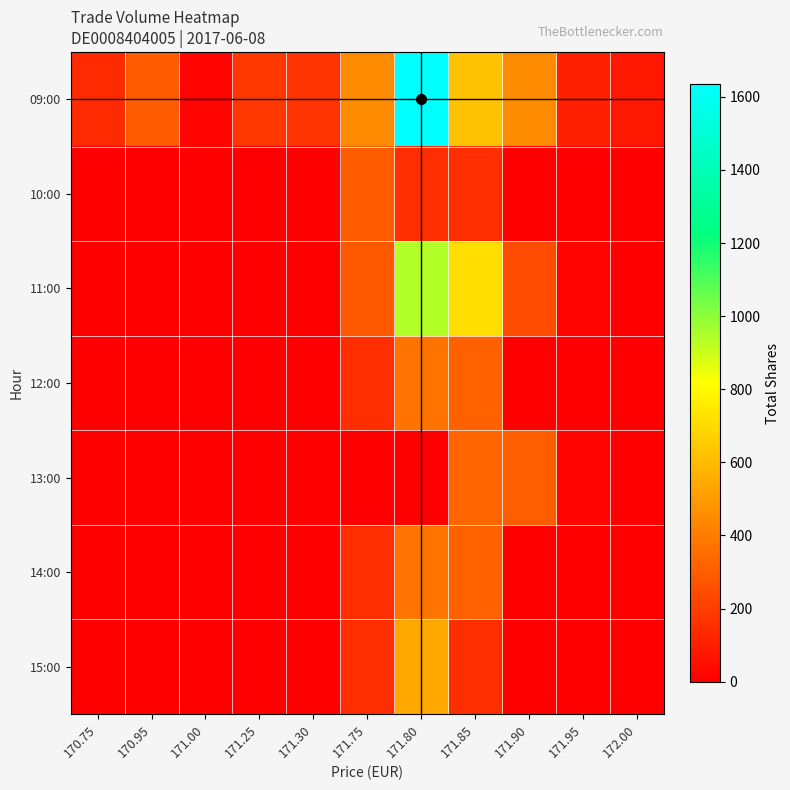

Reading left to right, extract all data points from this chart.

09:00: 170.75=139	170.95=298	171.00=19	171.25=179	171.30=167	171.75=447	171.80=1634	171.85=624	171.90=452	171.95=108	172.00=80
10:00: 170.75=0	170.95=0	171.00=0	171.25=0	171.30=0	171.75=298	171.80=151	171.85=149	171.90=0	171.95=0	172.00=0
11:00: 170.75=0	170.95=0	171.00=0	171.25=0	171.30=0	171.75=291	171.80=941	171.85=709	171.90=243	171.95=14	172.00=0
12:00: 170.75=0	170.95=0	171.00=0	171.25=0	171.30=0	171.75=149	171.80=374	171.85=317	171.90=0	171.95=0	172.00=0
13:00: 170.75=0	170.95=0	171.00=0	171.25=0	171.30=0	171.75=0	171.80=0	171.85=326	171.90=303	171.95=14	172.00=0
14:00: 170.75=0	170.95=0	171.00=0	171.25=0	171.30=0	171.75=149	171.80=374	171.85=317	171.90=0	171.95=0	172.00=0
15:00: 170.75=0	170.95=0	171.00=0	171.25=0	171.30=0	171.75=149	171.80=542	171.85=149	171.90=0	171.95=0	172.00=0